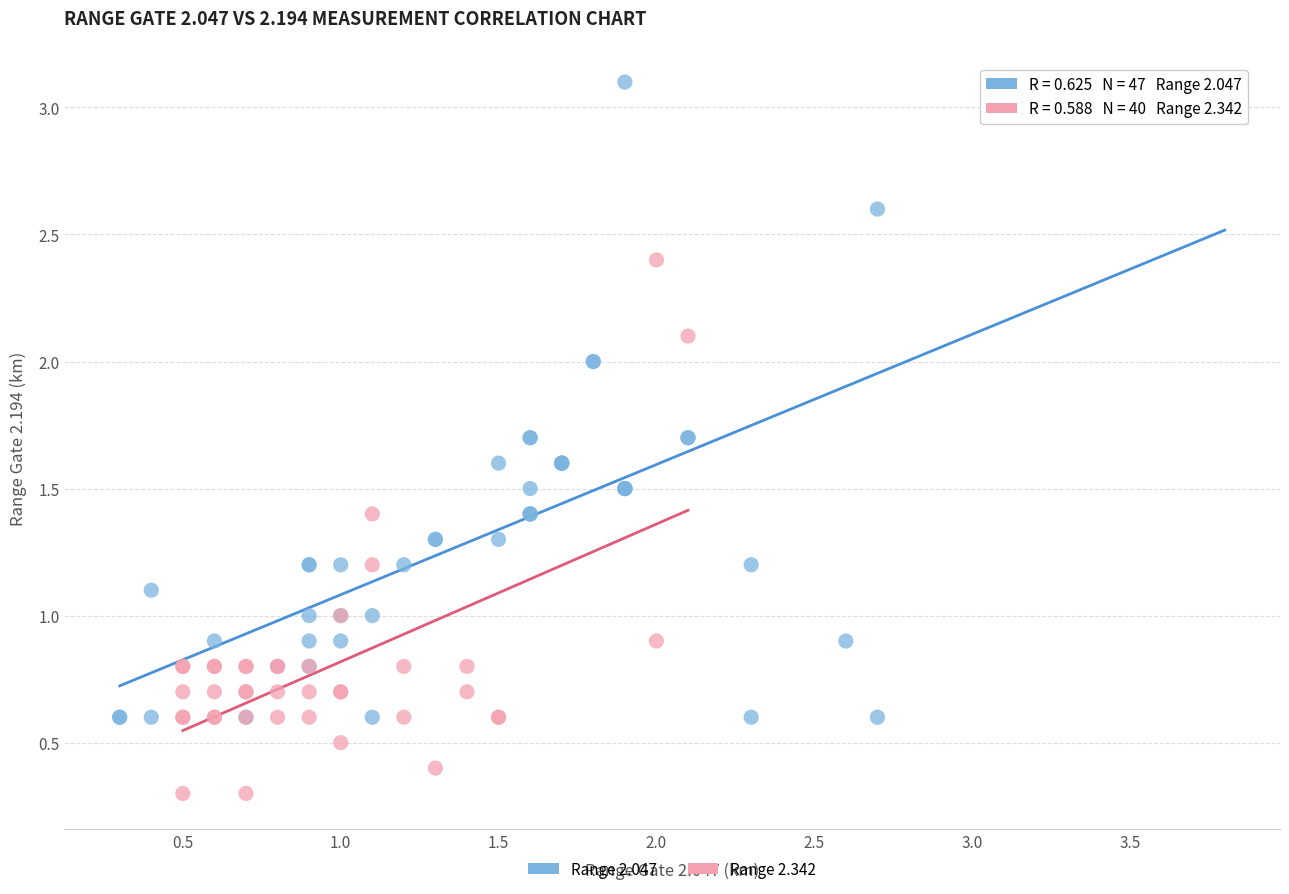

Which series contains the highest Y value?

Range 2.047